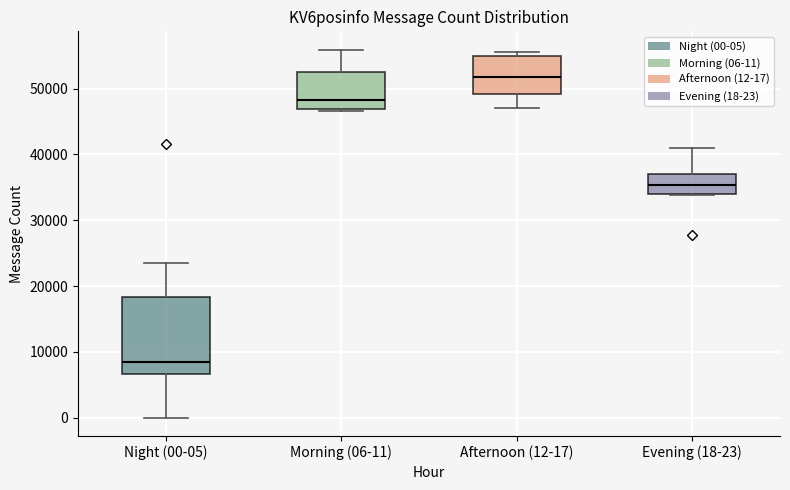

Comparing the boxes themselves (not the whiskers), which one is the tallest?

Night (00-05)